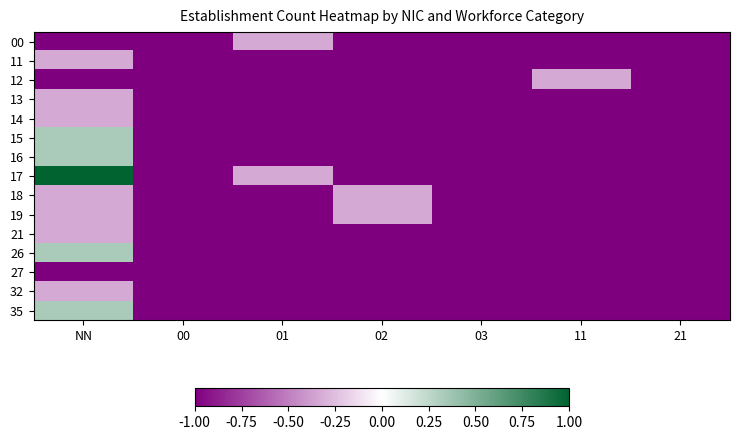

Reading left to right, extract all data points from this chart.

00: NN=-1.0	00=-1.0	01=-0.3	02=-1.0	03=-1.0	11=-1.0	21=-1.0
11: NN=-0.3	00=-1.0	01=-1.0	02=-1.0	03=-1.0	11=-1.0	21=-1.0
12: NN=-1.0	00=-1.0	01=-1.0	02=-1.0	03=-1.0	11=-0.3	21=-1.0
13: NN=-0.3	00=-1.0	01=-1.0	02=-1.0	03=-1.0	11=-1.0	21=-1.0
14: NN=-0.3	00=-1.0	01=-1.0	02=-1.0	03=-1.0	11=-1.0	21=-1.0
15: NN=0.3	00=-1.0	01=-1.0	02=-1.0	03=-1.0	11=-1.0	21=-1.0
16: NN=0.3	00=-1.0	01=-1.0	02=-1.0	03=-1.0	11=-1.0	21=-1.0
17: NN=1.0	00=-1.0	01=-0.3	02=-1.0	03=-1.0	11=-1.0	21=-1.0
18: NN=-0.3	00=-1.0	01=-1.0	02=-0.3	03=-1.0	11=-1.0	21=-1.0
19: NN=-0.3	00=-1.0	01=-1.0	02=-0.3	03=-1.0	11=-1.0	21=-1.0
21: NN=-0.3	00=-1.0	01=-1.0	02=-1.0	03=-1.0	11=-1.0	21=-1.0
26: NN=0.3	00=-1.0	01=-1.0	02=-1.0	03=-1.0	11=-1.0	21=-1.0
27: NN=-1.0	00=-1.0	01=-1.0	02=-1.0	03=-1.0	11=-1.0	21=-1.0
32: NN=-0.3	00=-1.0	01=-1.0	02=-1.0	03=-1.0	11=-1.0	21=-1.0
35: NN=0.3	00=-1.0	01=-1.0	02=-1.0	03=-1.0	11=-1.0	21=-1.0